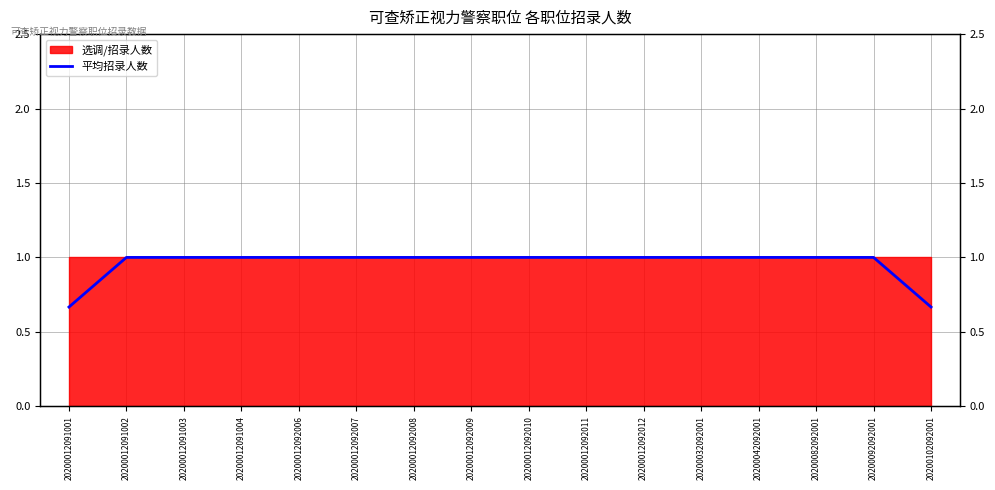

What is the difference between the second highest and minimum values?

0.3